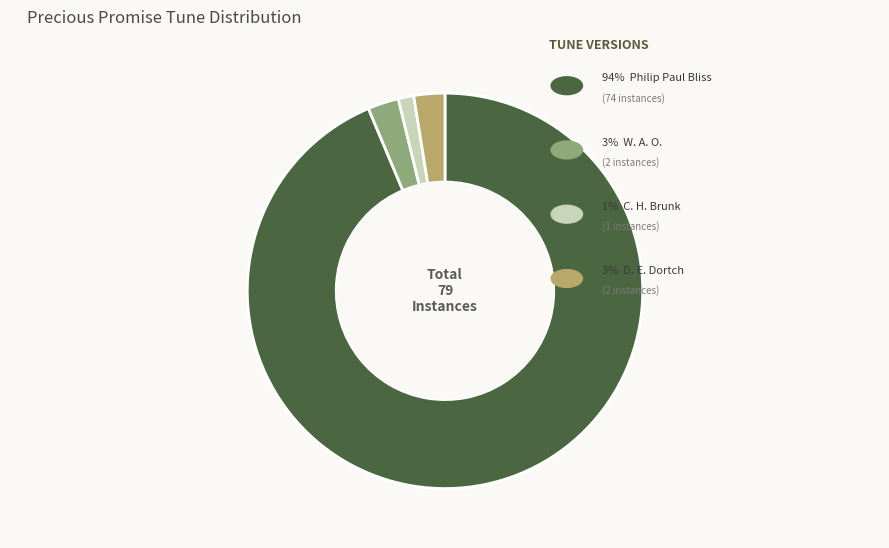

Is there a majority slice in this chart?

Yes